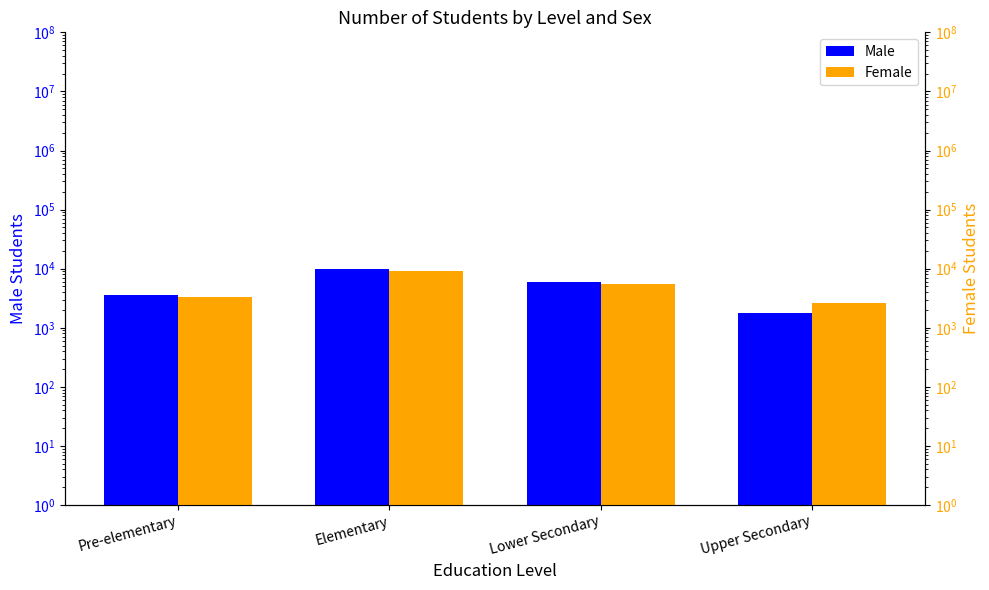

Reading left to right, extract all data points from this chart.

Male: 3537	9909	5908	1750
Female: 3321	9226	5558	2670